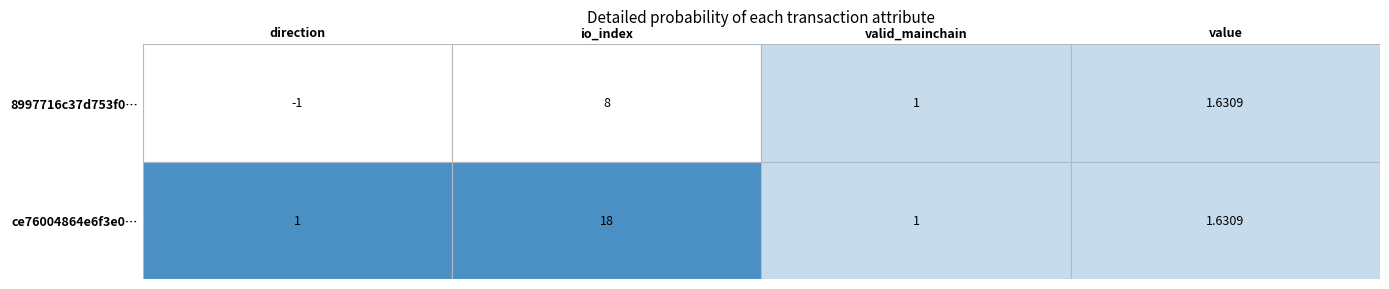

Is it true that ce76004864e6f3e0… equals 1.4 at valid_mainchain?

False